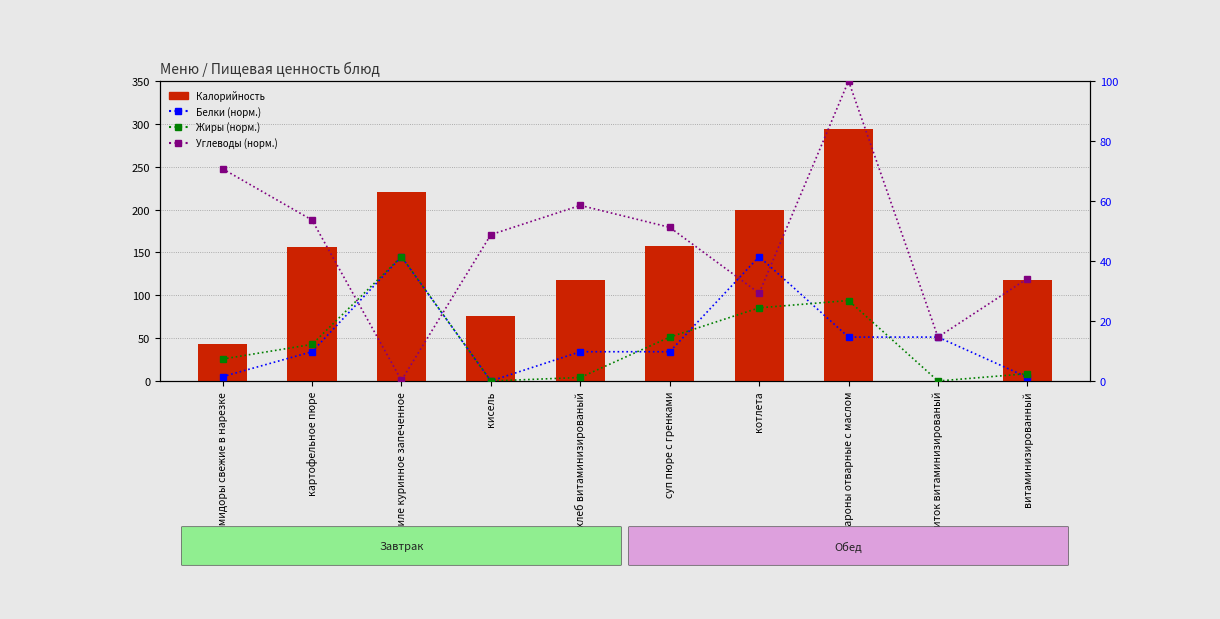

What position from the right is макароны отварные с маслом?

3